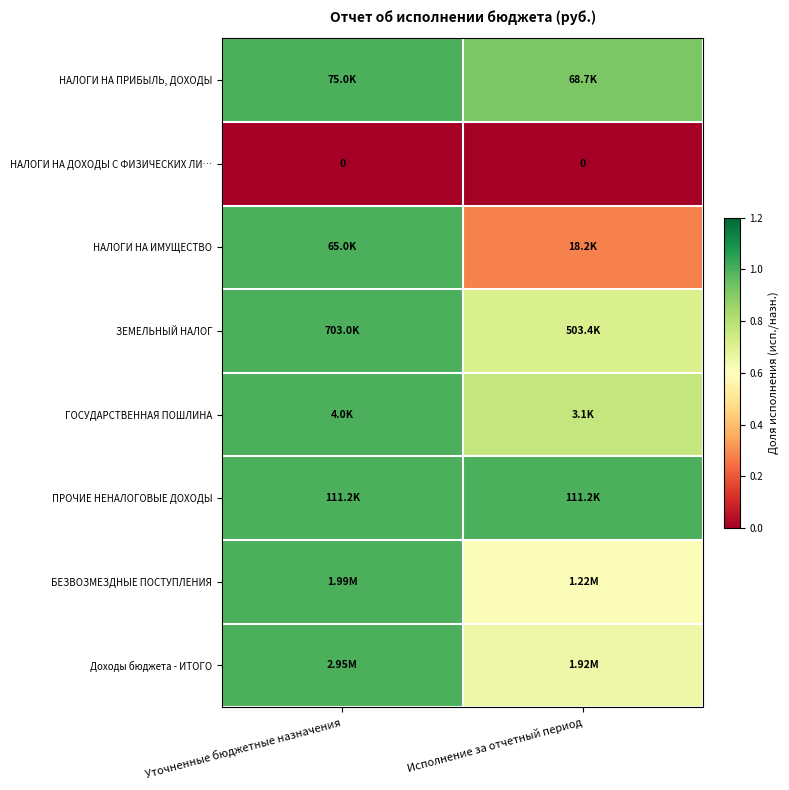

At how many categories does at least one series exceed 0?

2